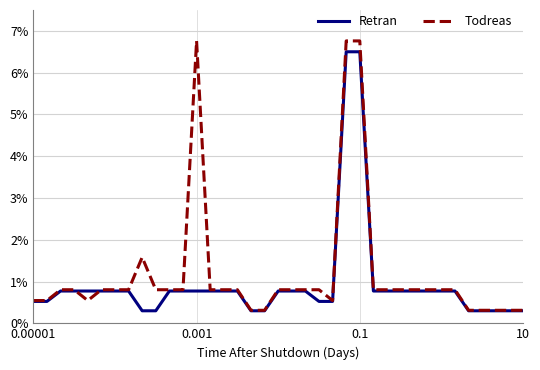

Reading right to left, transcribe all the data shown in this chart.

Retran: 0.3	0.3	0.3	0.3	0.3	0.8	0.8	0.8	0.8	0.8	0.8	0.8	6.5	6.5	0.5	0.5	0.8	0.8	0.8	0.3	0.3	0.8	0.8	0.8	0.8	0.8	0.8	0.3	0.3	0.8	0.8	0.8	0.8	0.8	0.8	0.5	0.5
Todreas: 0.3	0.3	0.3	0.3	0.3	0.8	0.8	0.8	0.8	0.8	0.8	0.8	6.8	6.8	0.5	0.8	0.8	0.8	0.8	0.3	0.3	0.8	0.8	0.8	6.8	0.8	0.8	0.8	1.6	0.8	0.8	0.8	0.5	0.8	0.8	0.5	0.5